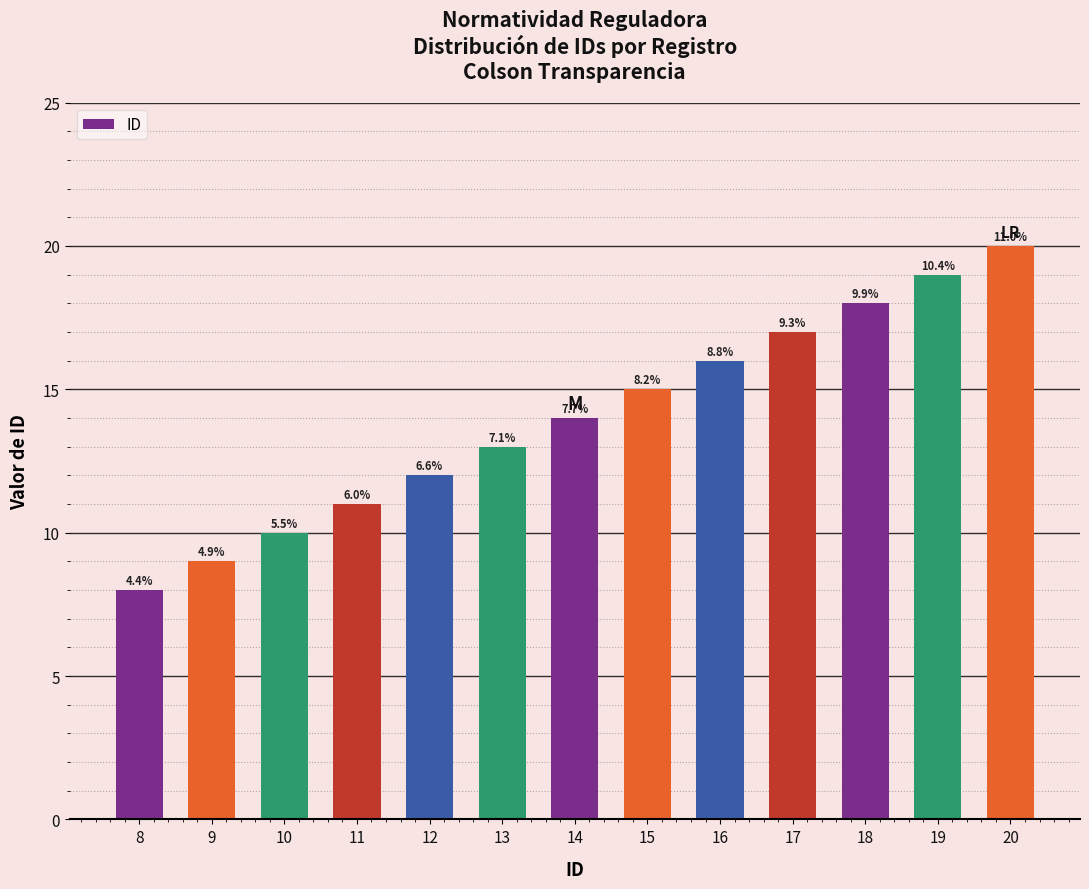

Where does the data first go above 14?

15